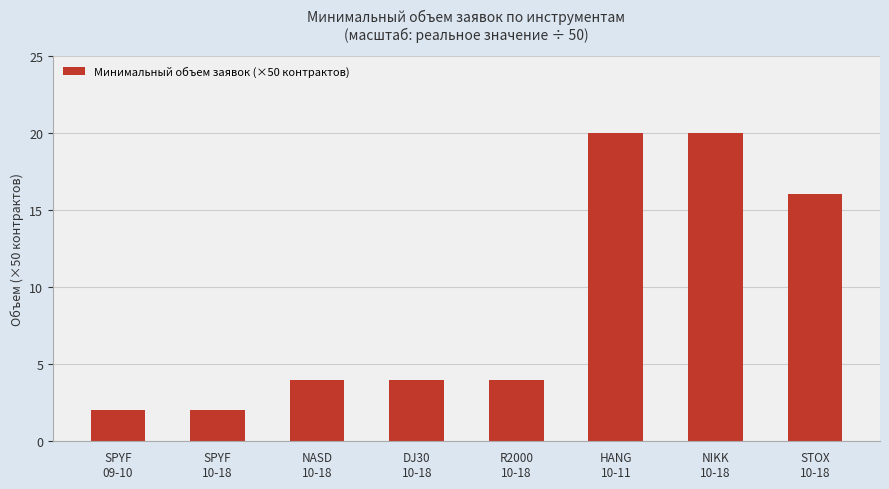

What is the change in value from HANG
10-11 to STOX
10-18?

-4